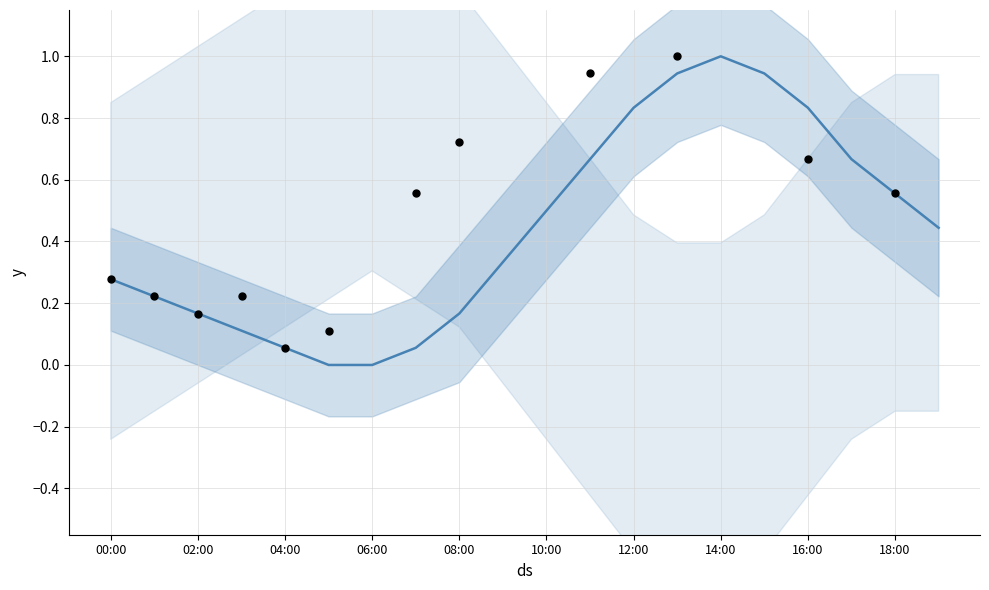

Between 02:00 and 09:00, which is larger?

09:00